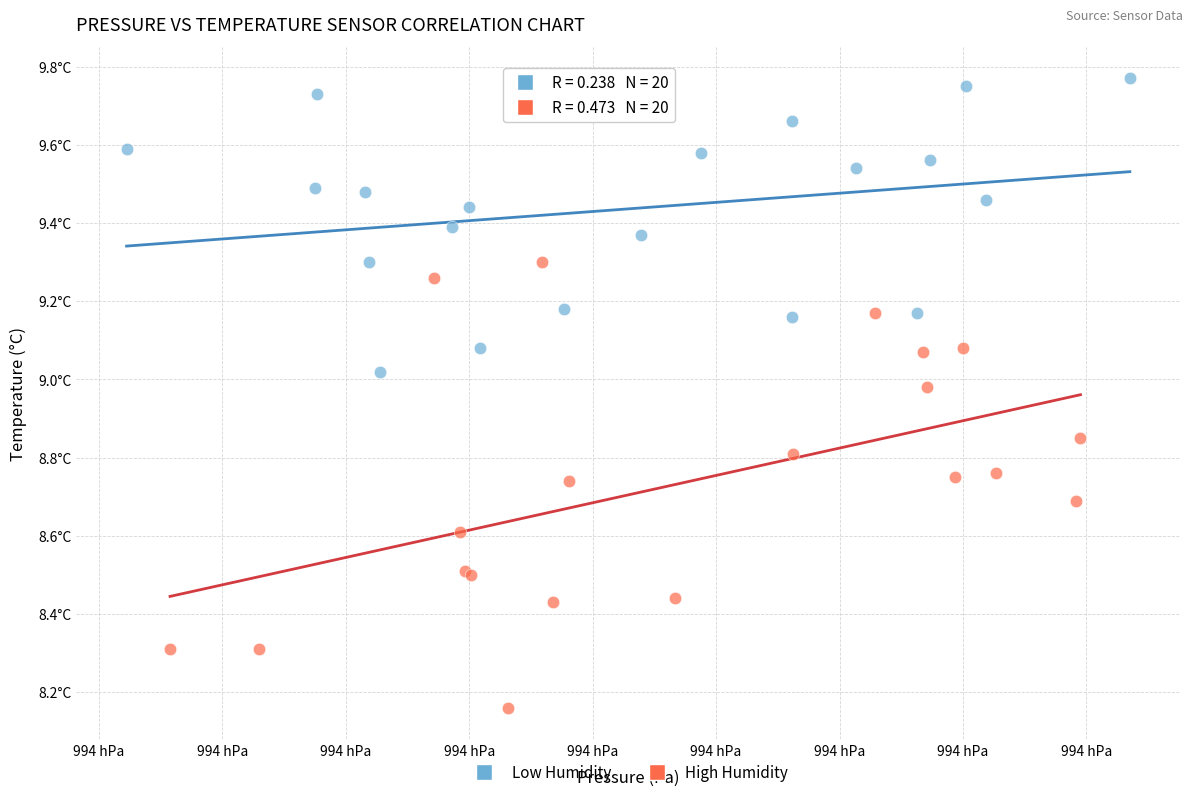

What are all the series names shown in the legend?

Low Humidity, High Humidity